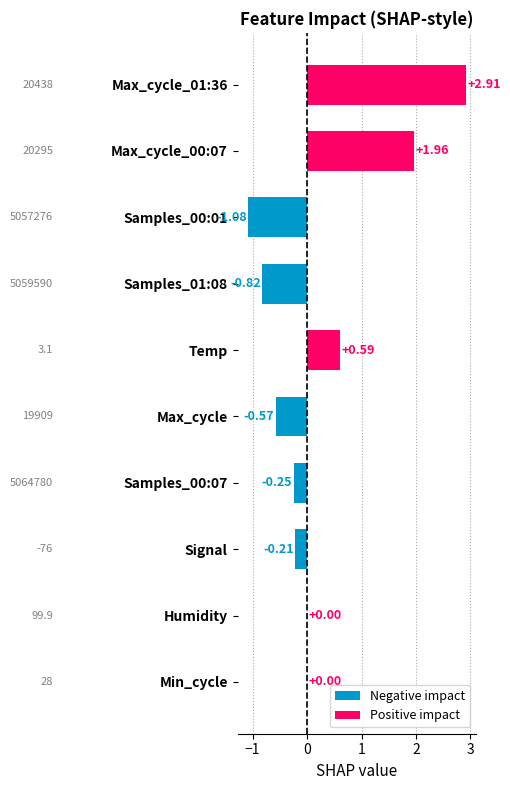

What is the change in value from Max_cycle_01:36 to Max_cycle?

-3.5